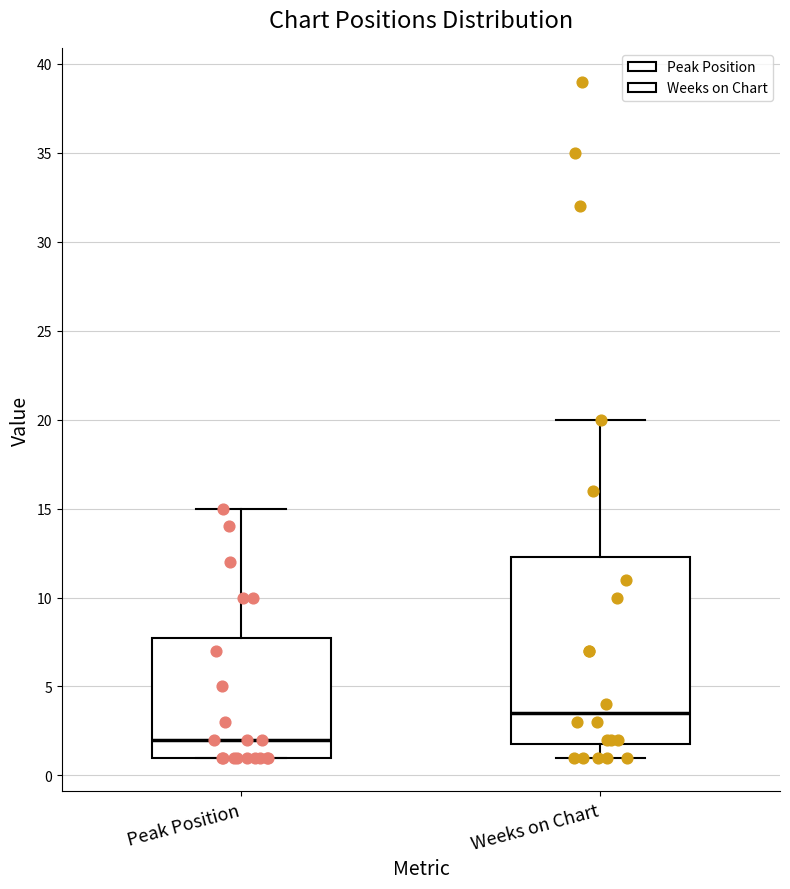

Which box is the tallest, from its lower edge to its upper edge?

Weeks on Chart